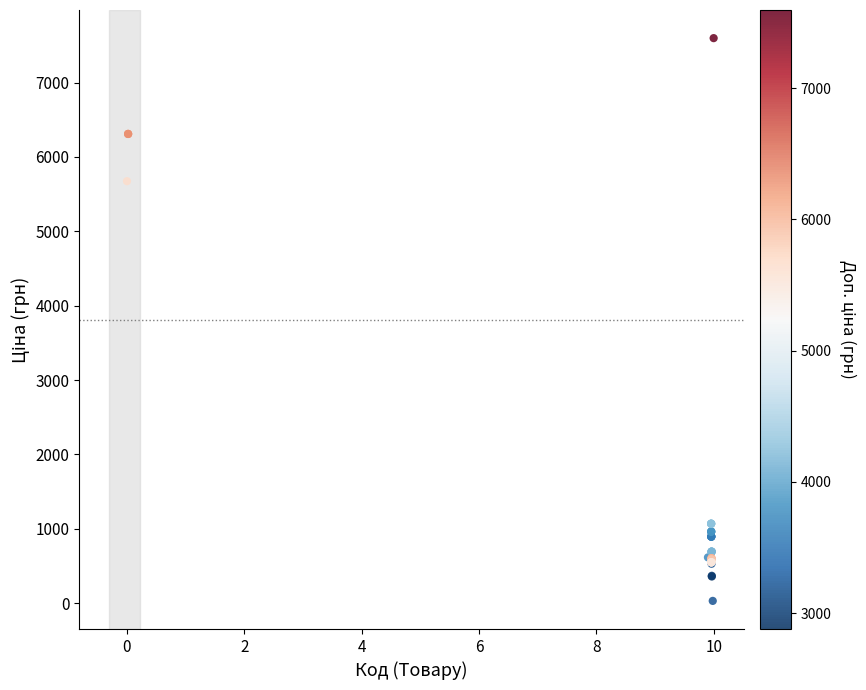

What Y value in the scatter plot is closest to 3814?

5673.8